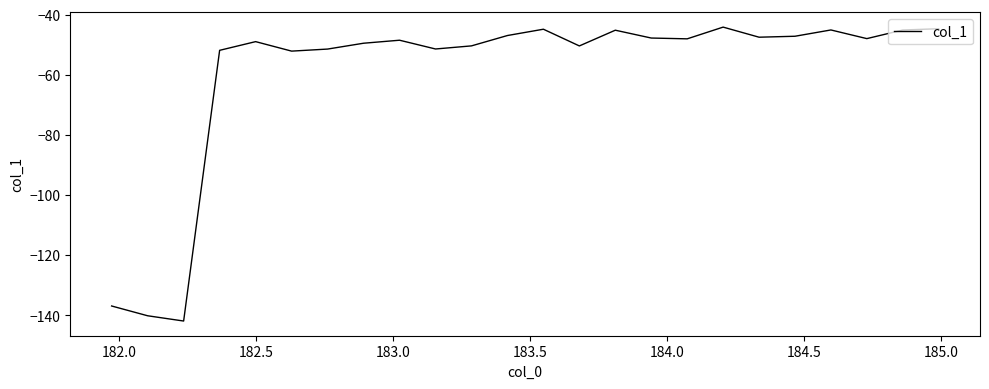

Does the chart display data point markers on the line(s)?

No